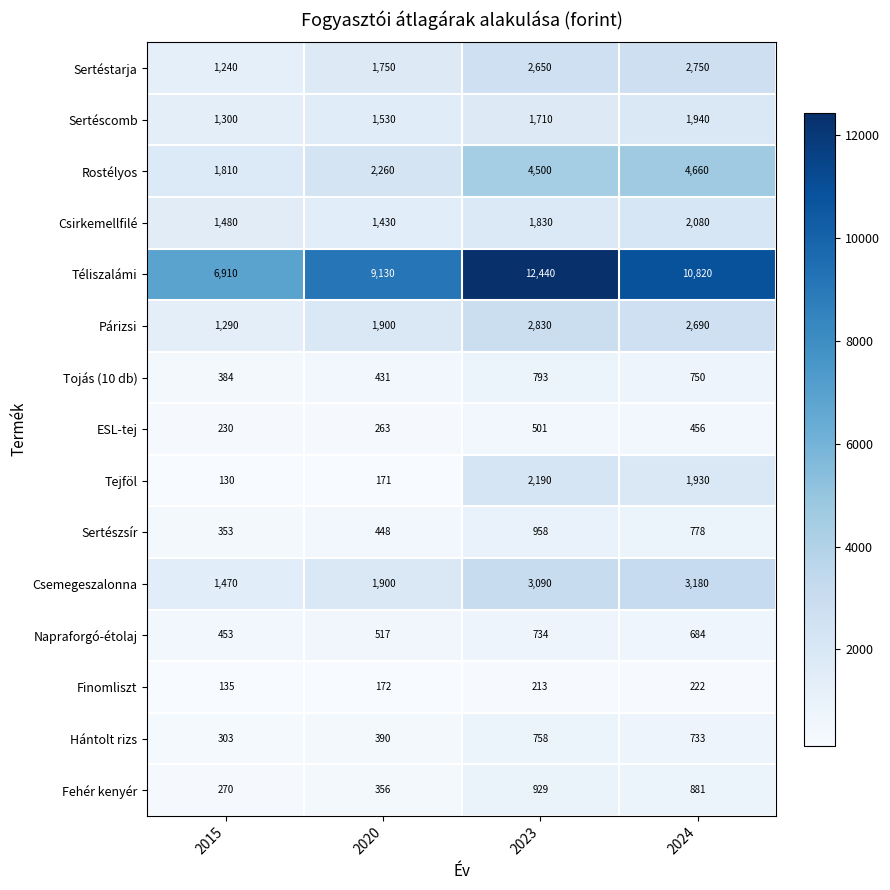

At which label does Párizsi first exceed 2690?

2023